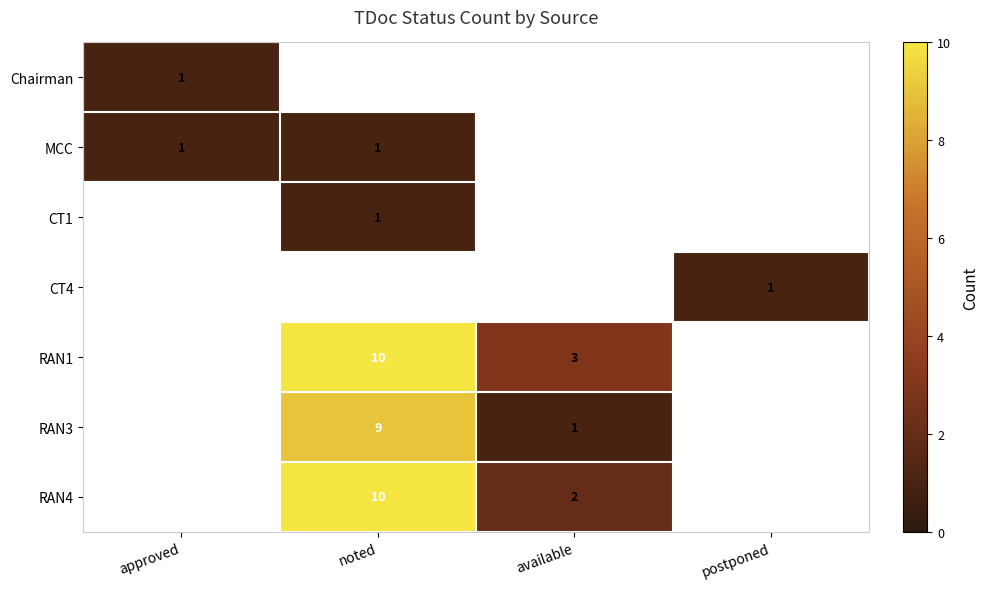

How many categories are shown in the chart?

4